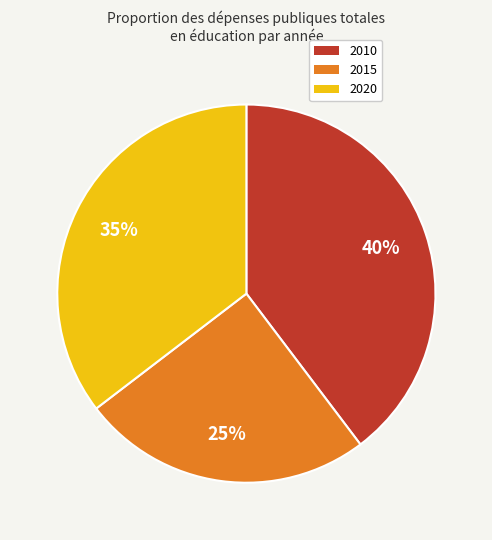

What is the ratio of the value at 2020 to the value at 2015?

1.4